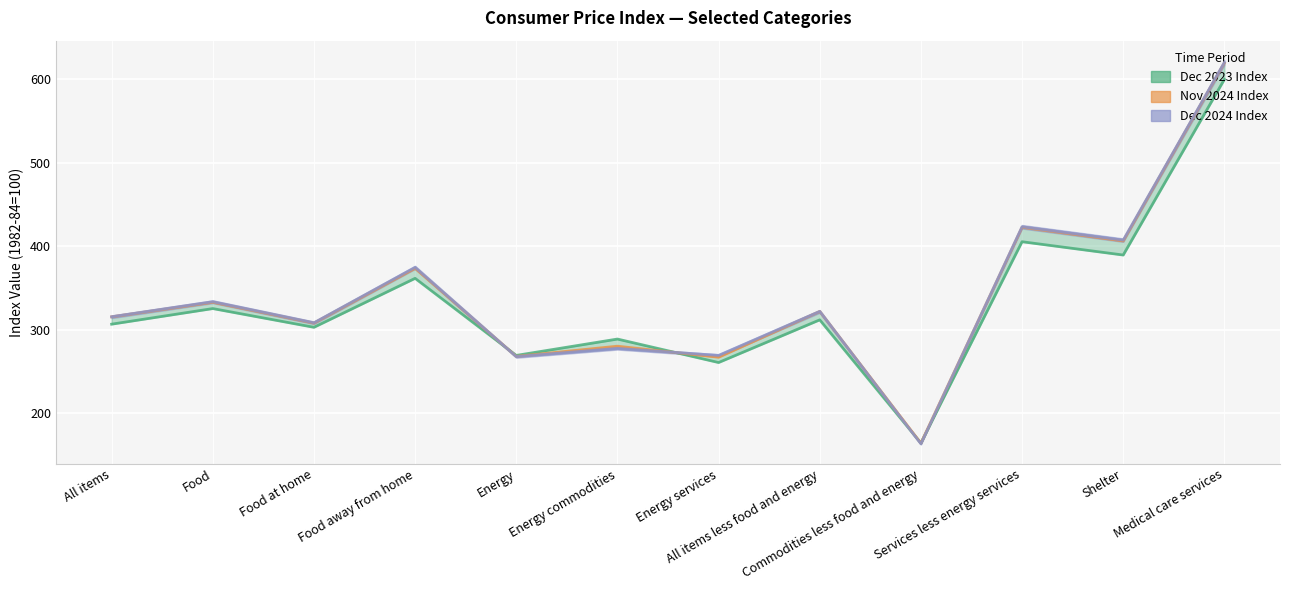

Reading right to left, transcribe all the data shown in this chart.

Dec 2023 Index: 599.5	389.4	405.3	164.6	311.9	260.9	289.0	269.4	361.6	303.0	325.4	306.7
Nov 2024 Index: 619.1	406.2	422.6	164.4	321.9	267.2	280.4	268.2	373.5	308.0	332.9	315.5
Dec 2024 Index: 619.7	407.2	423.2	163.7	322.0	269.4	277.8	268.0	374.6	308.4	333.6	315.6